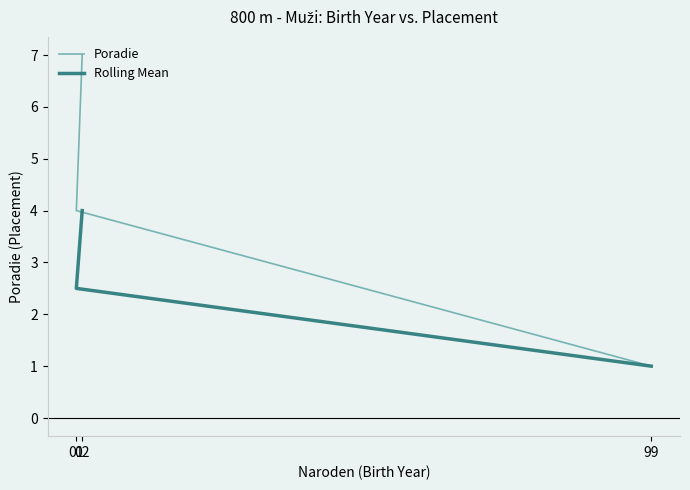

At which category is the sum across all series the highest?

02